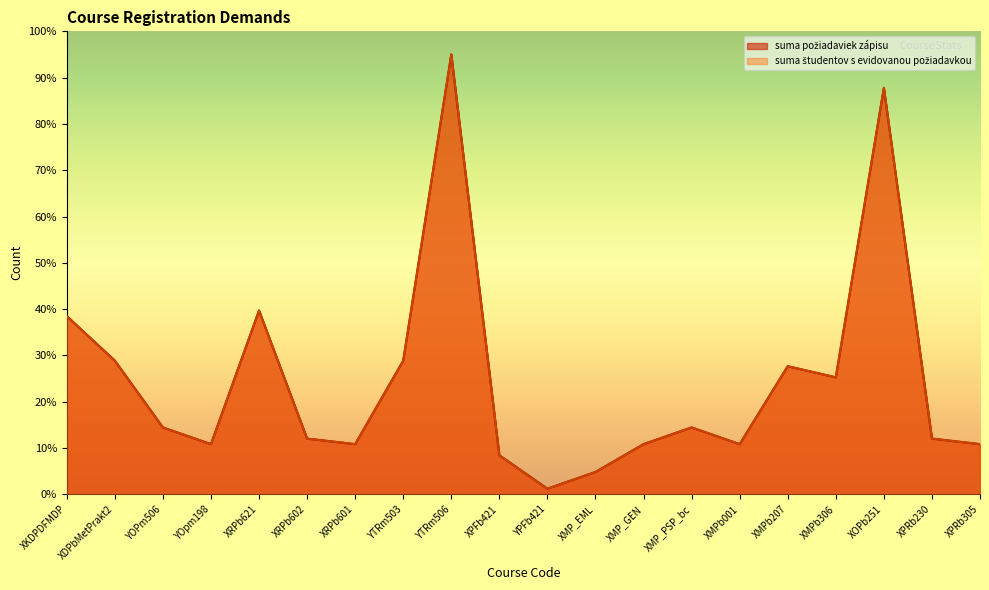

What is the difference between the maximum and second lowest values in the suma požiadaviek zápisu series?

90.2